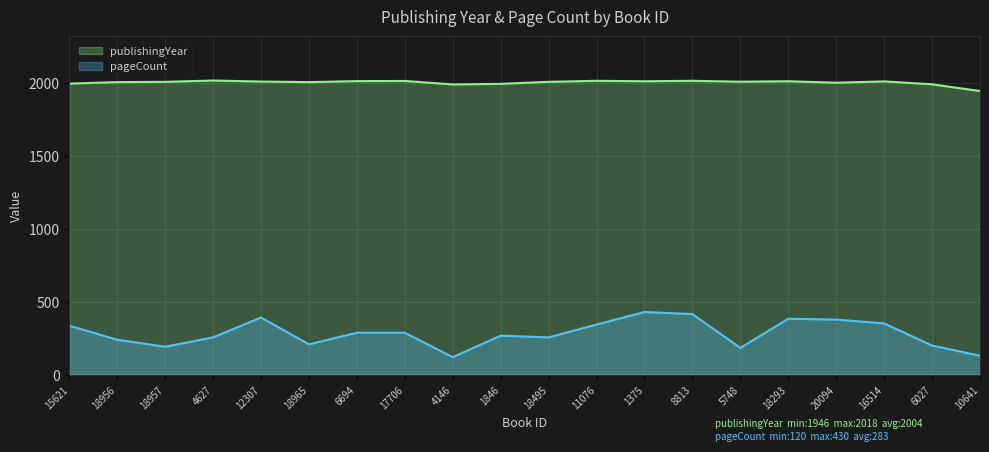

True or false: pageCount and publishingYear intersect in this chart.

False